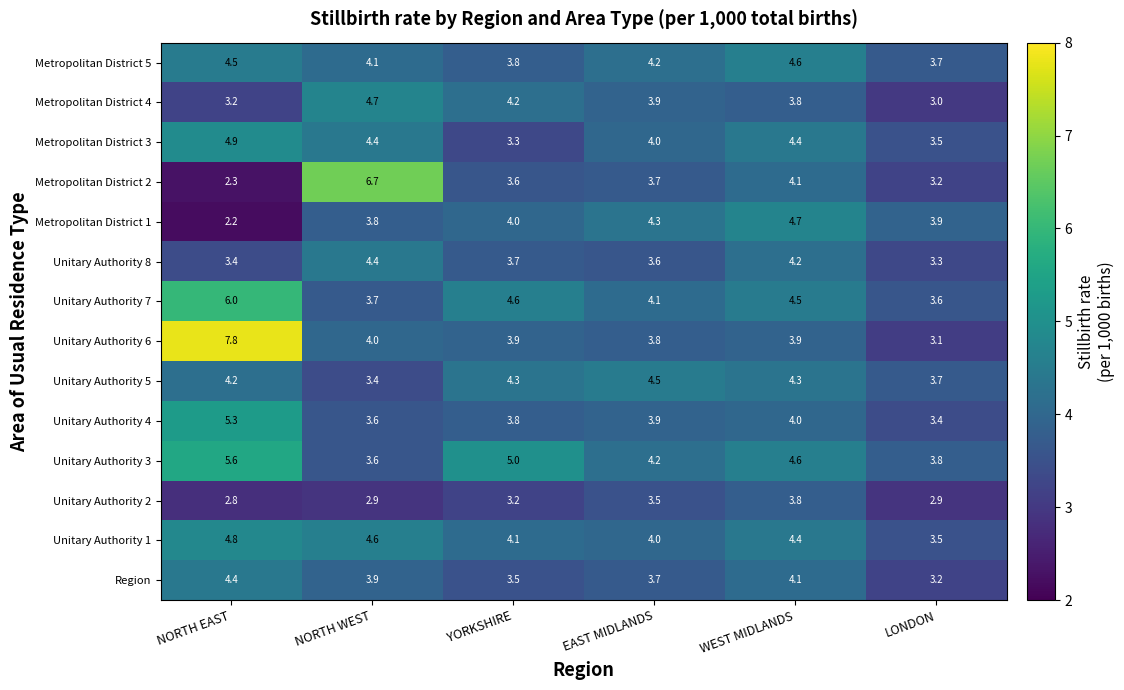

Which series has the largest total across all categories?

Unitary Authority 3